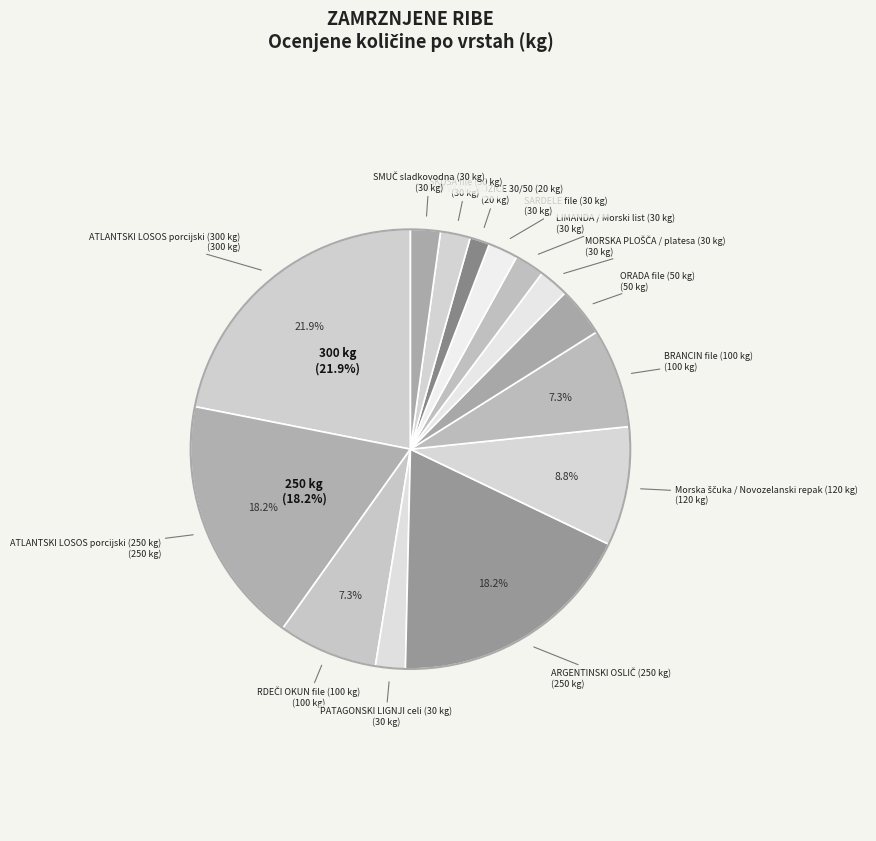

Do ATLANTSKI LOSOS porcijski (250 kg) and ATLANTSKI LOSOS porcijski (300 kg) together represent more than half of the pie?

No